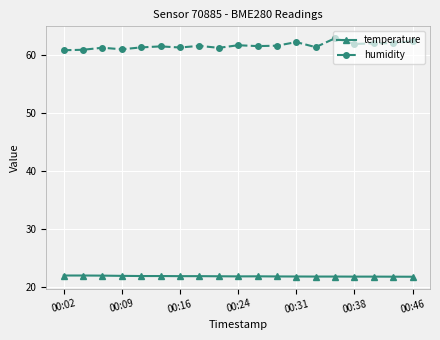

What is the sum of all humidity values?

1170.2